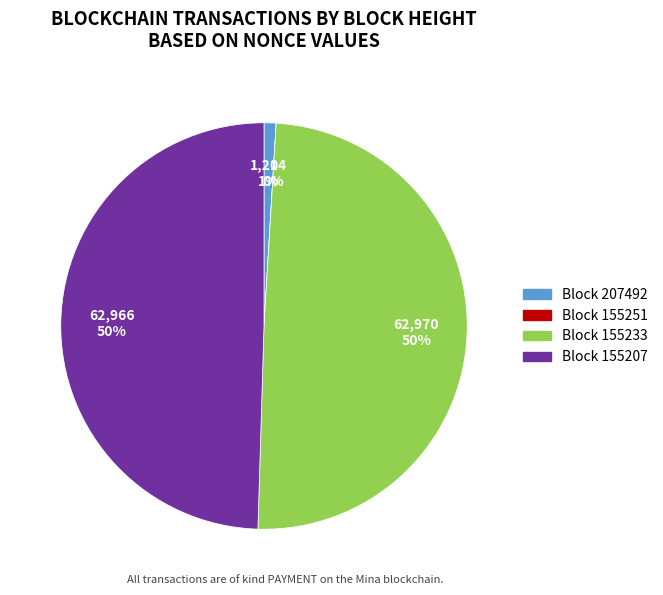

Count the number of slices in the pie.

4